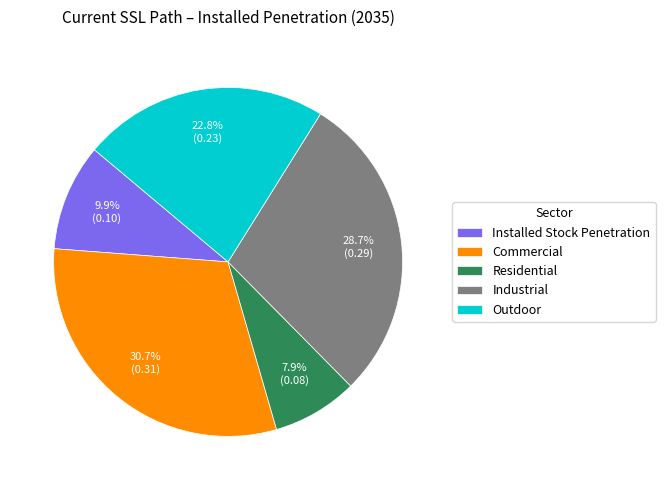

Is the sum of Residential and Commercial greater than half?

No